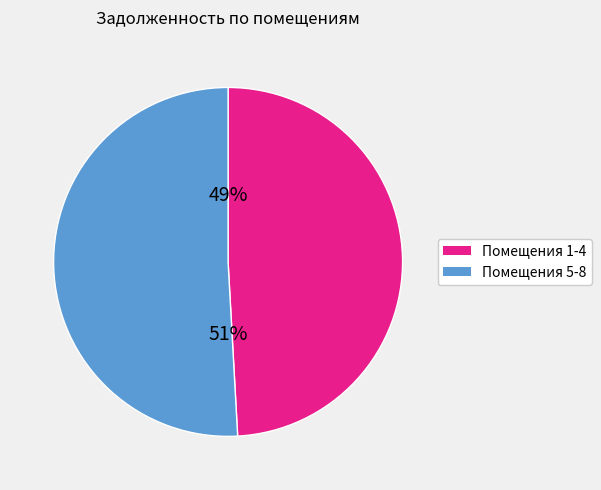

To the nearest percent, what is the difference between the largest and smallest slice percentages?

2%